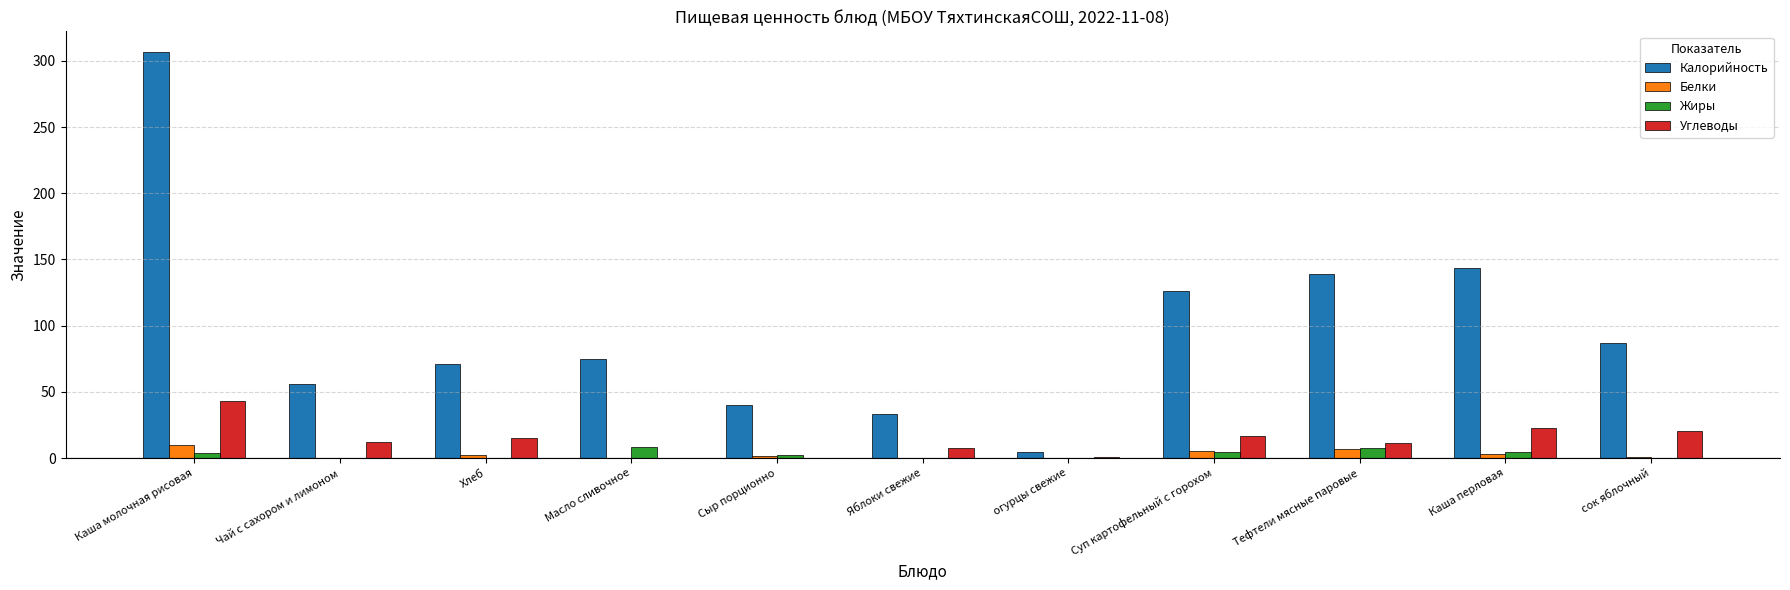

What are all the series names shown in the legend?

Калорийность, Белки, Жиры, Углеводы